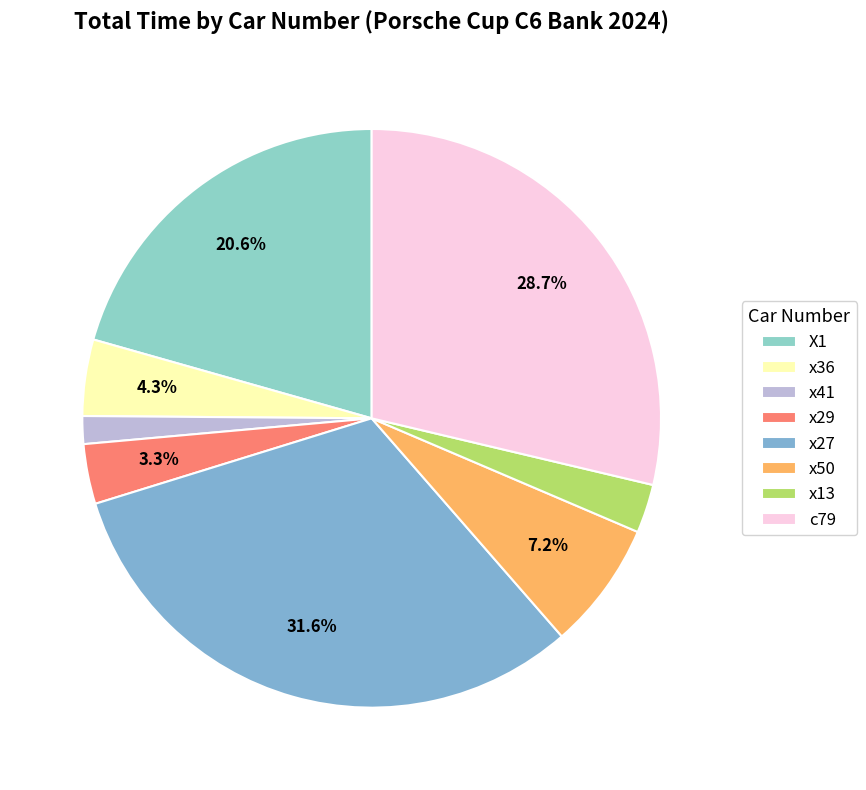

Rank the categories by value from lowest to highest.

x41, x13, x29, x36, x50, X1, c79, x27